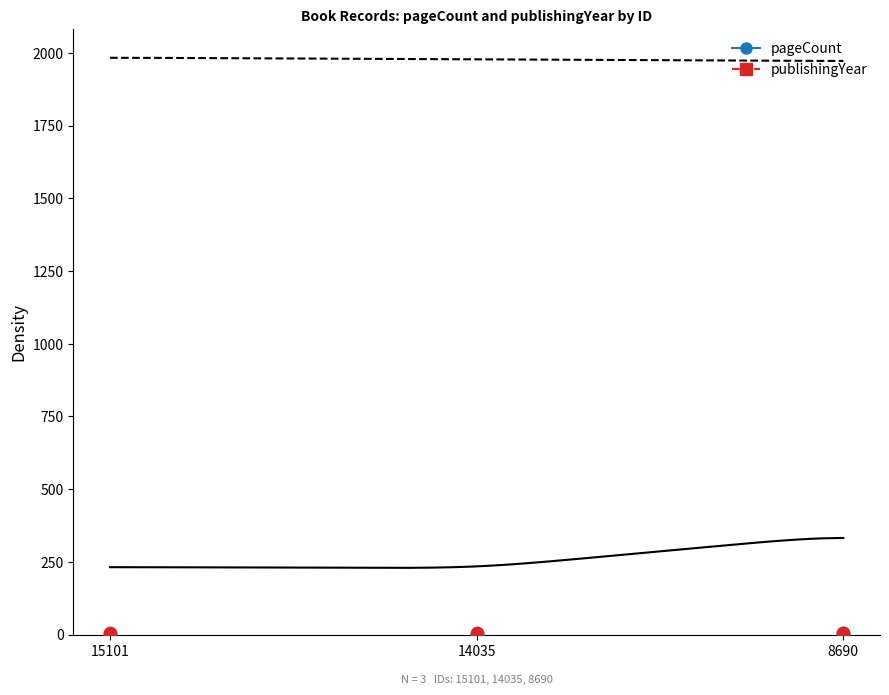

Which series reaches the minimum Y coordinate?

pageCount